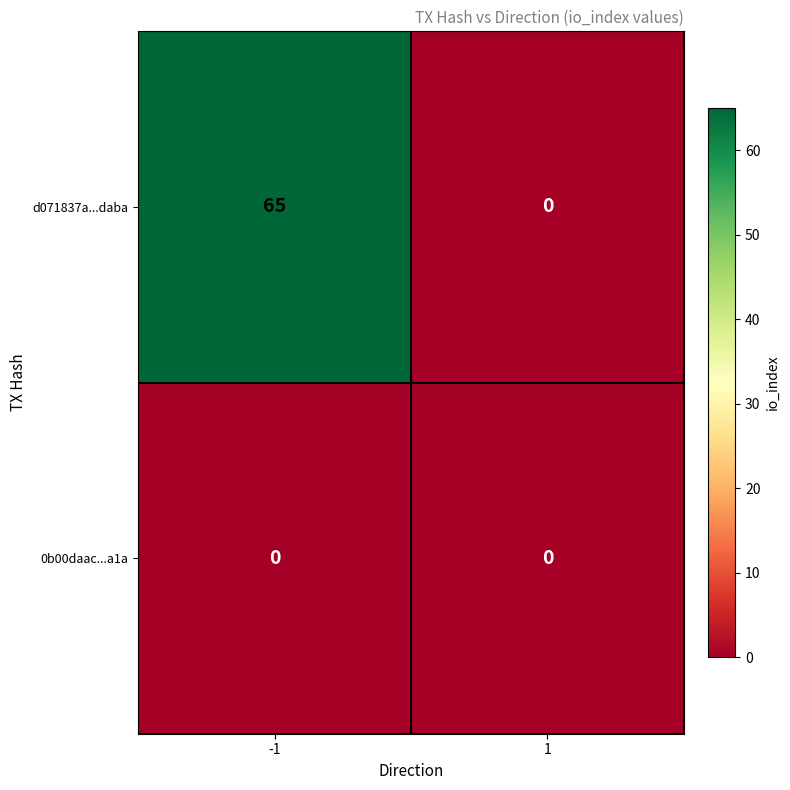

The d071837a...daba series shows 0 at 1. True or false?

True